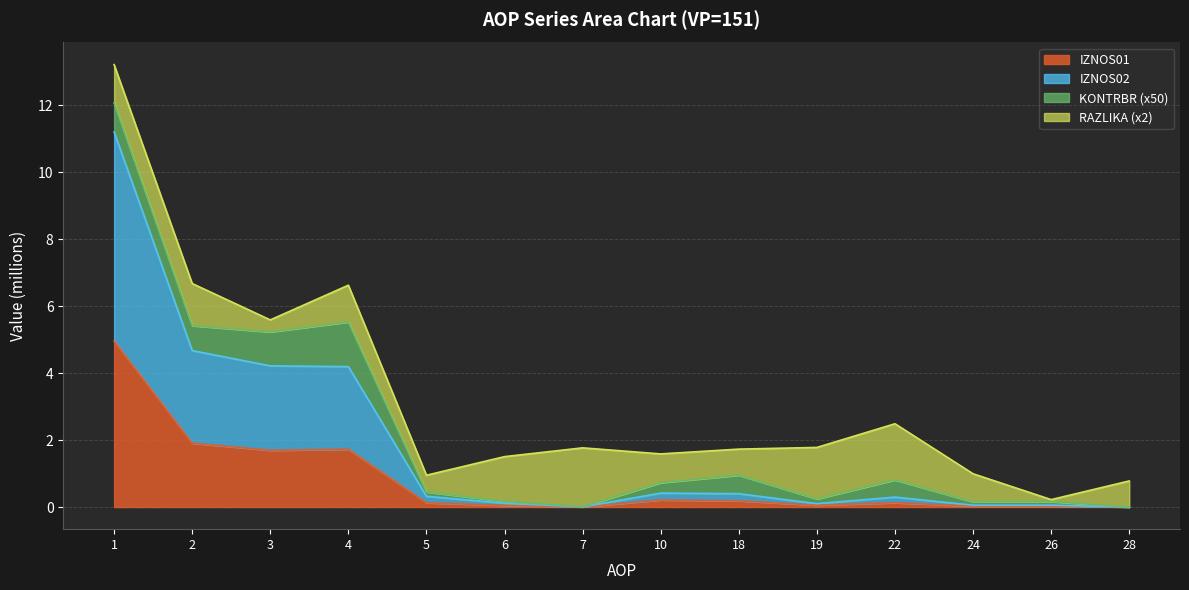

Does the chart have visible grid lines?

Yes